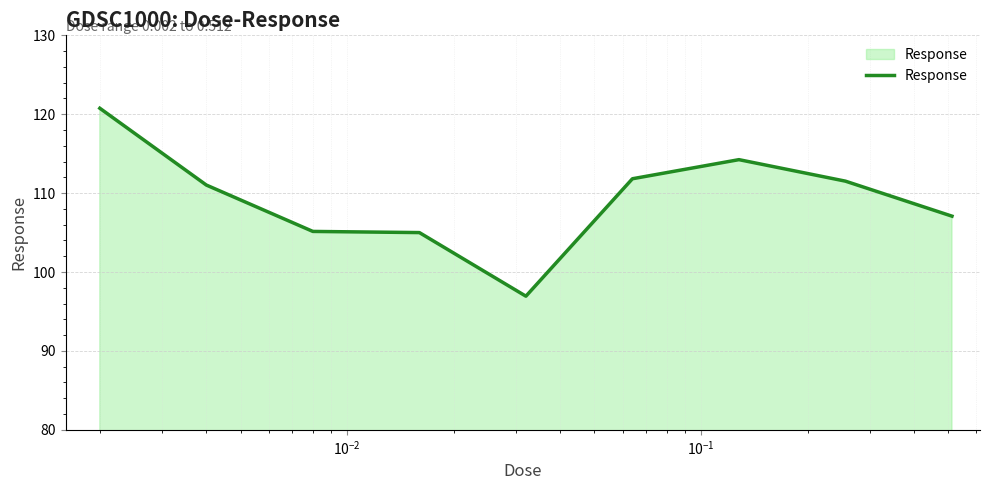

What is the minimum value shown in the chart?

96.9